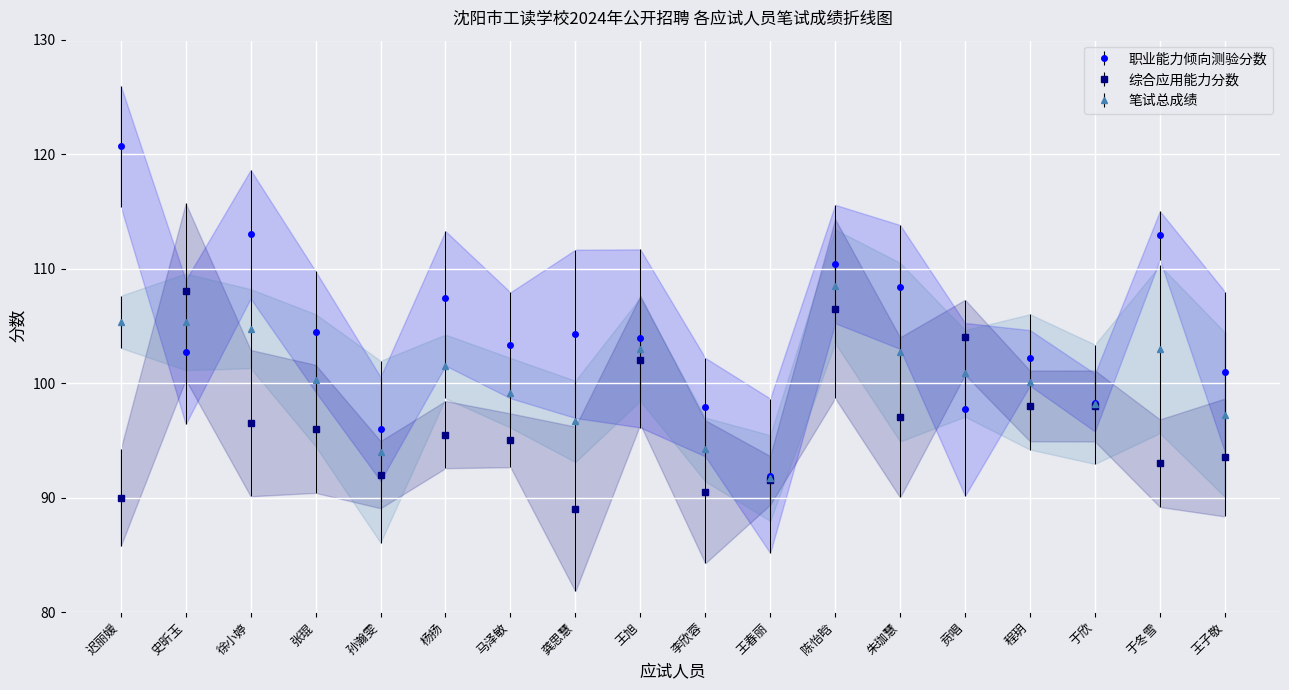

The 综合应用能力分数 series shows 104.0 at 贲唱. True or false?

True